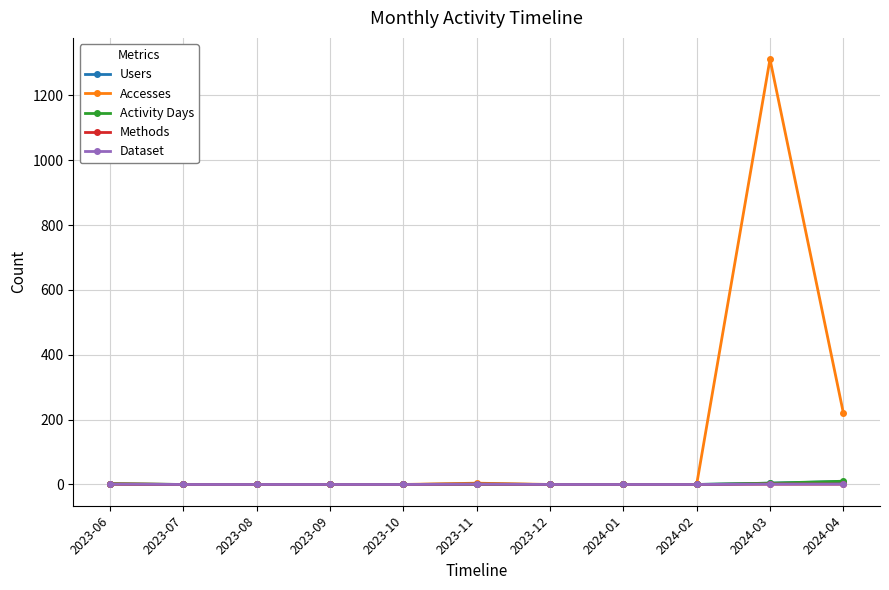

Does the chart have visible grid lines?

Yes